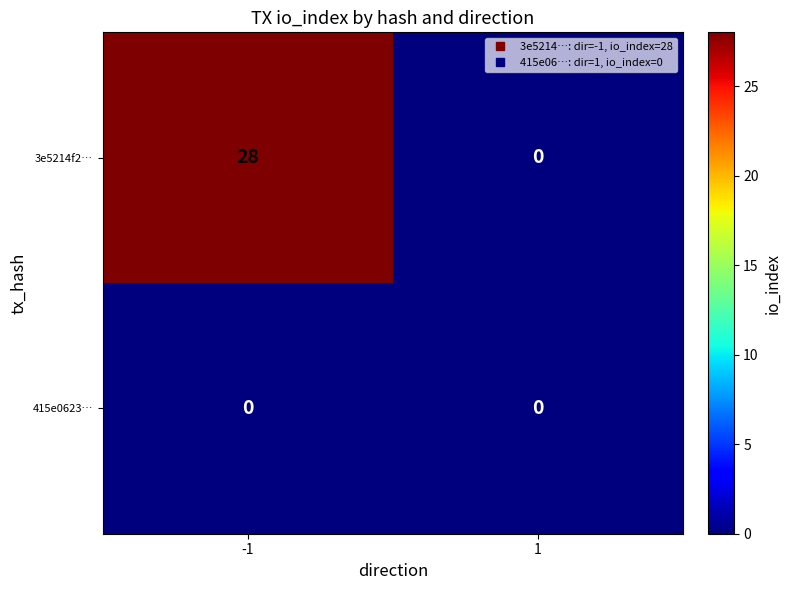

What is the difference between the highest and lowest values at -1?

28